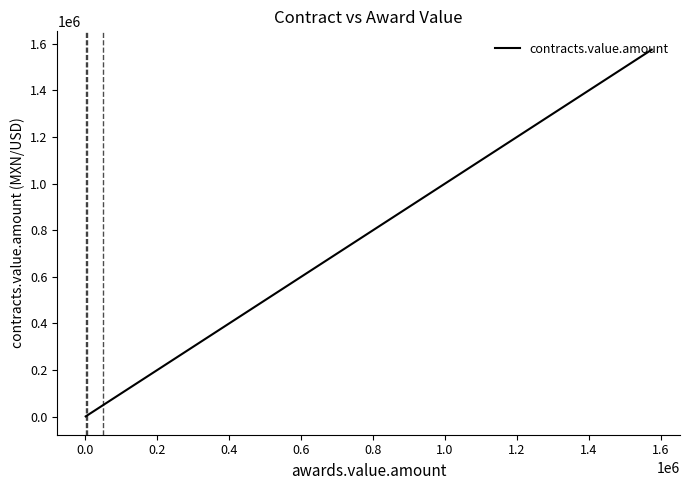

Does the chart have visible grid lines?

No